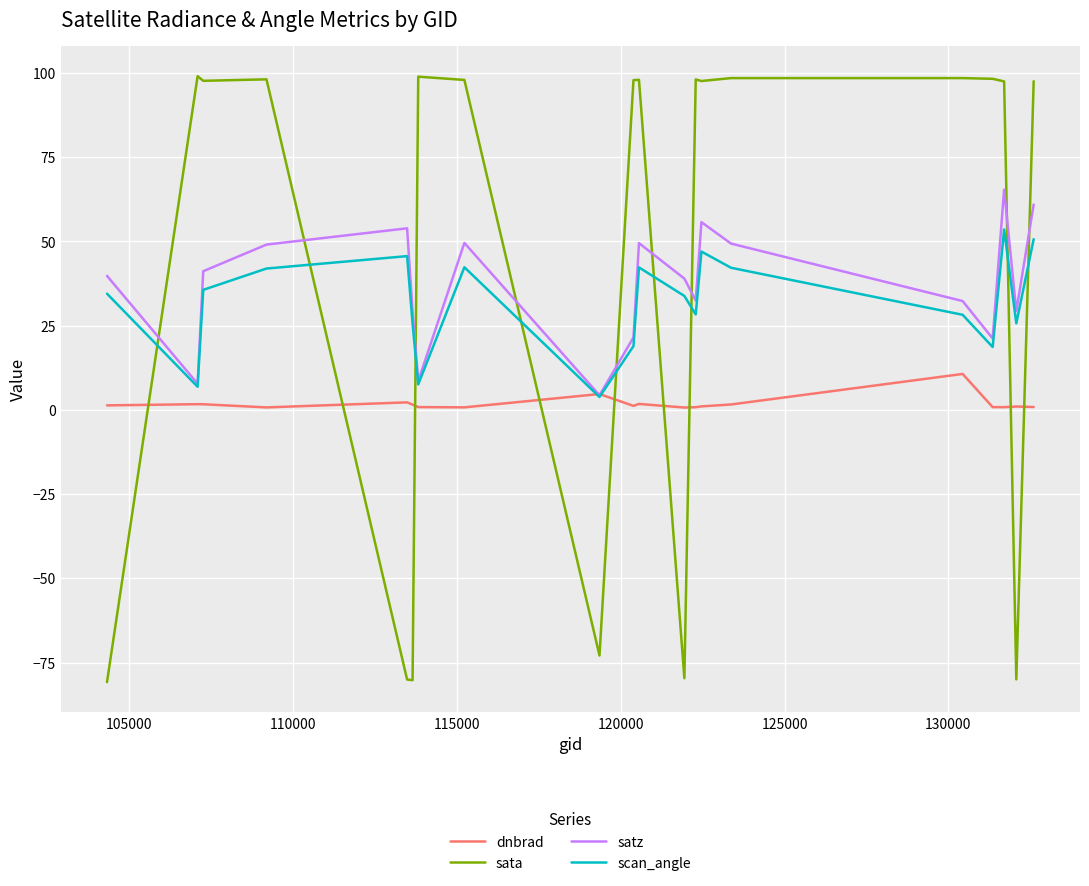

What is the minimum value shown in the chart?

-80.8